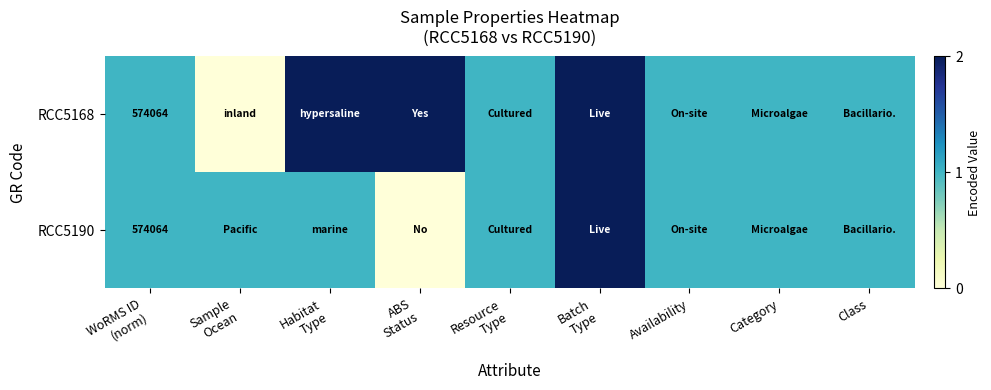

How many data points in RCC5190 are less than 1?

1